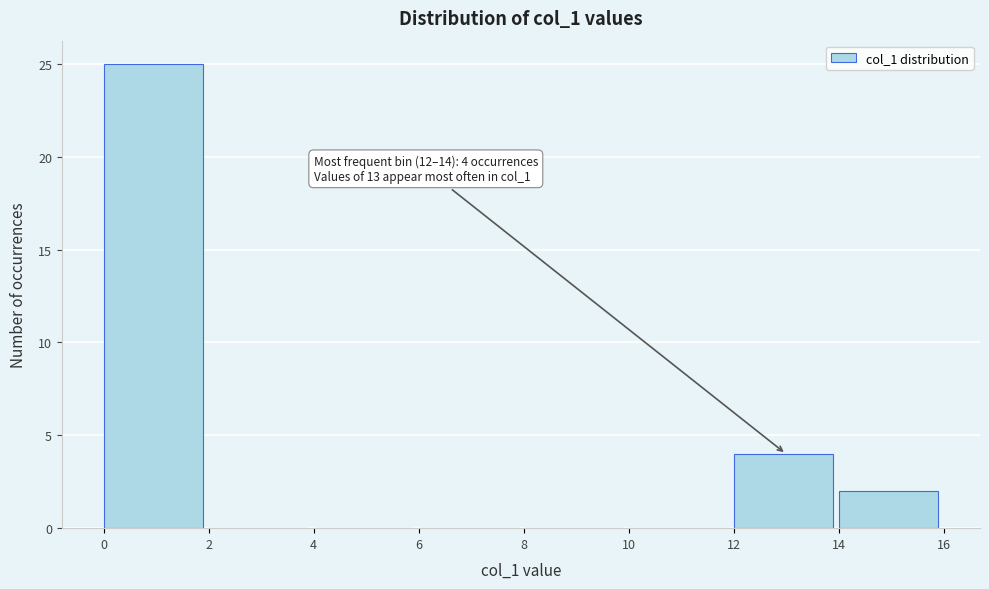

Which range on the x-axis has the tallest bar?

0 to 2